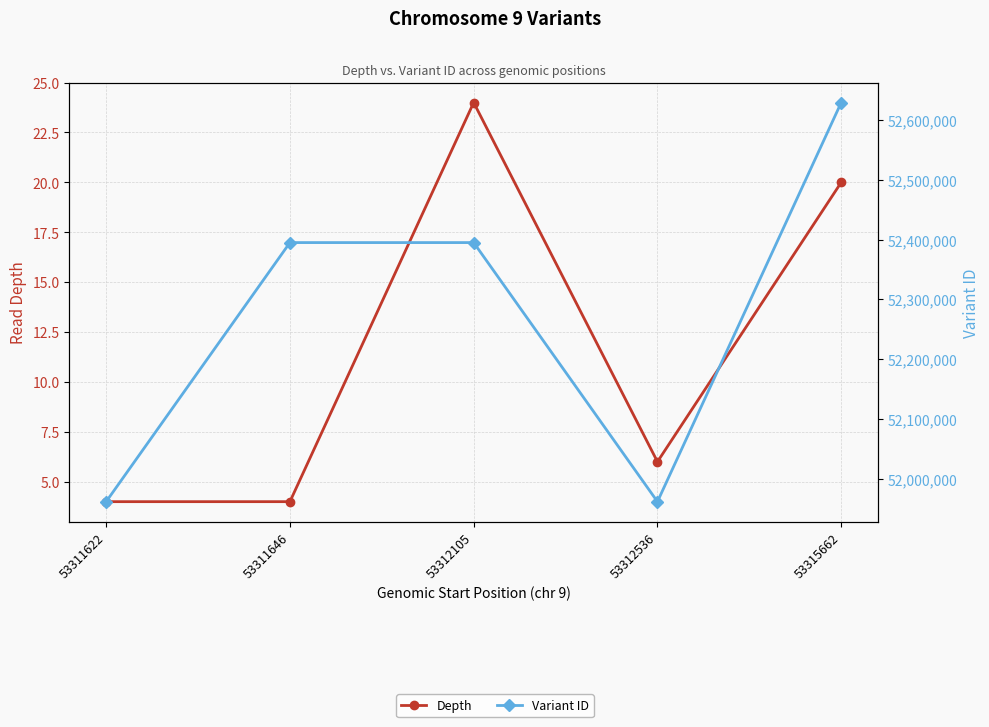

What is the spread (max minus min) of values at 53311622?

51961693